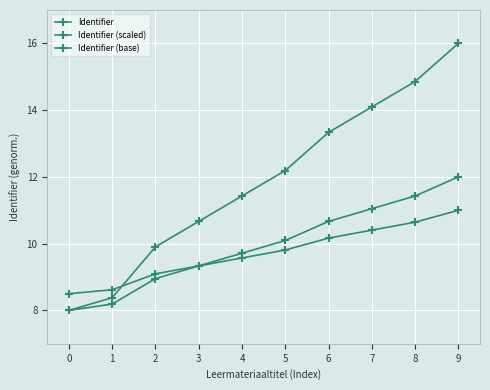

Does the chart have visible grid lines?

Yes